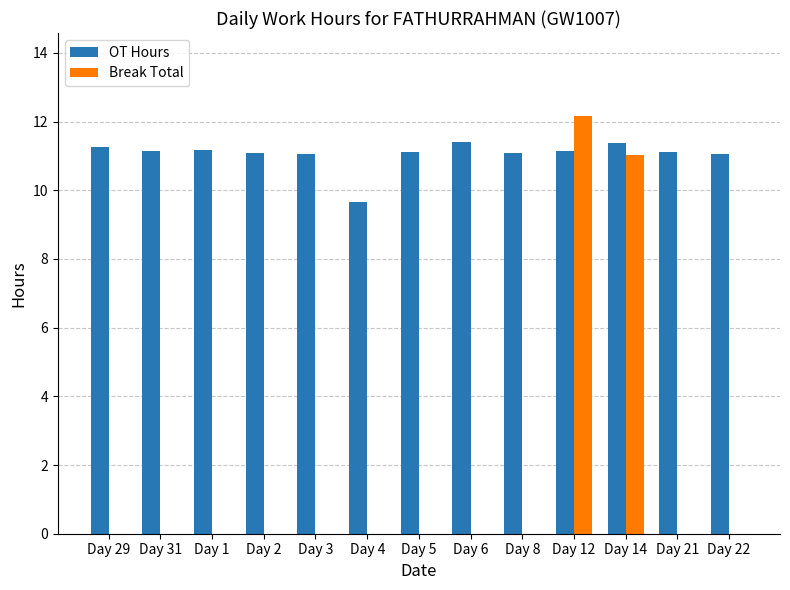

Where is OT Hours nearest to the value 10?

Day 4